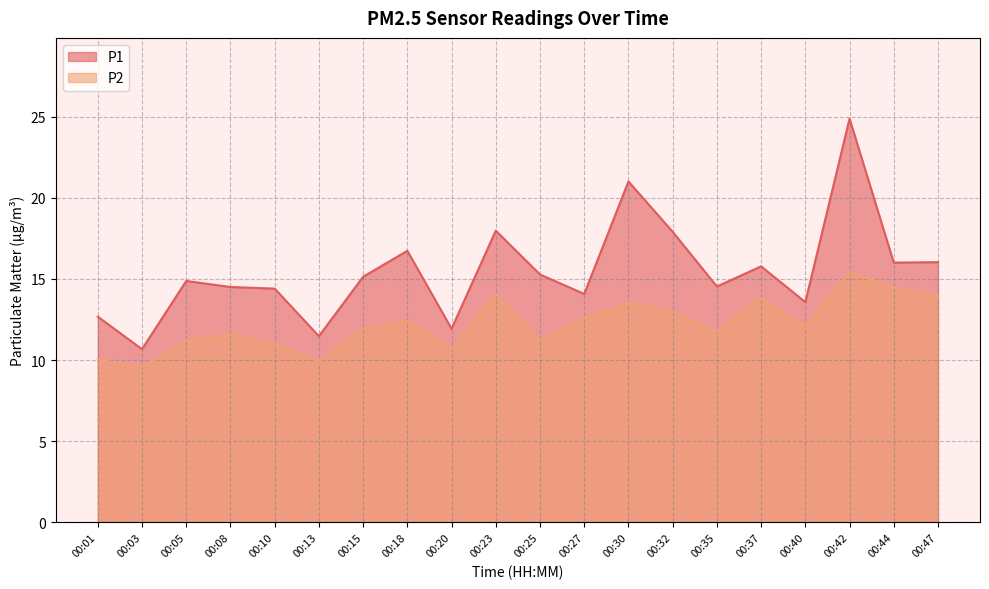

In P2, how many points are lower than both neighbors (excluding endpoints)?

6